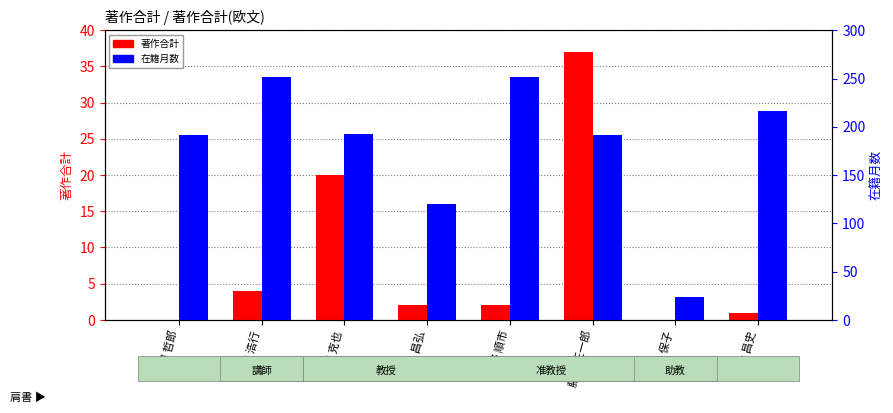

At which category is the sum across all series the highest?

浮田 浩行